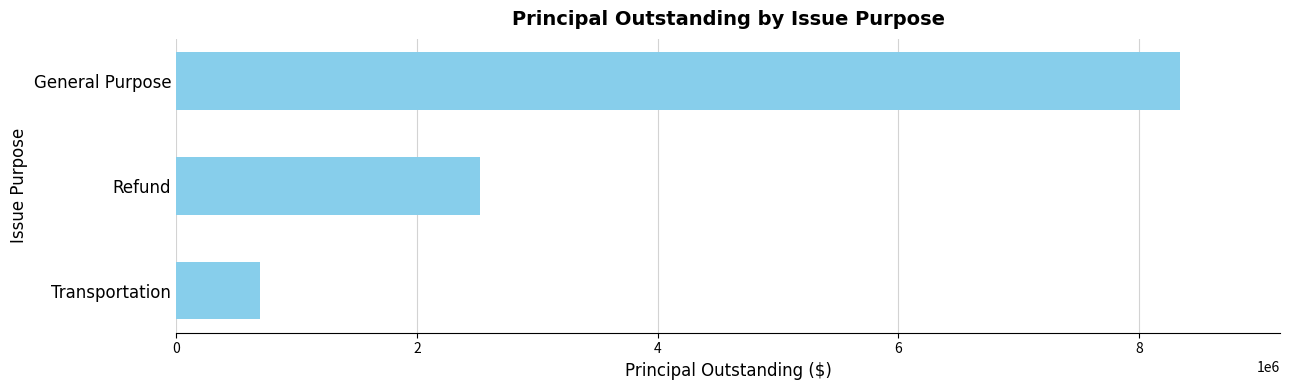

What is the label of the 2nd bar from the top?

Refund